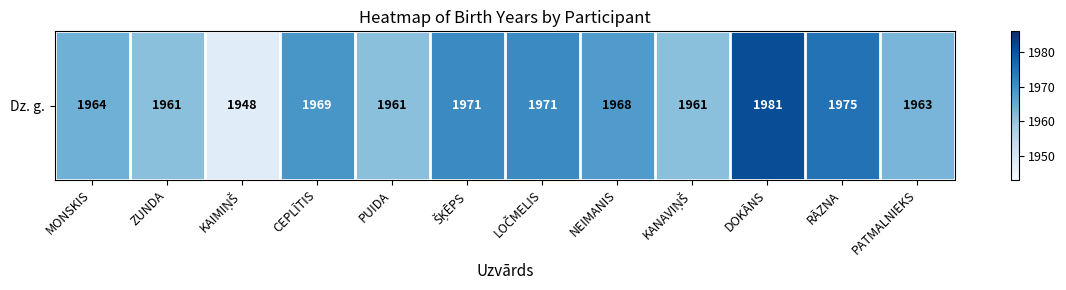

Is it true that the value at KANAVIŅŠ is 909?

False